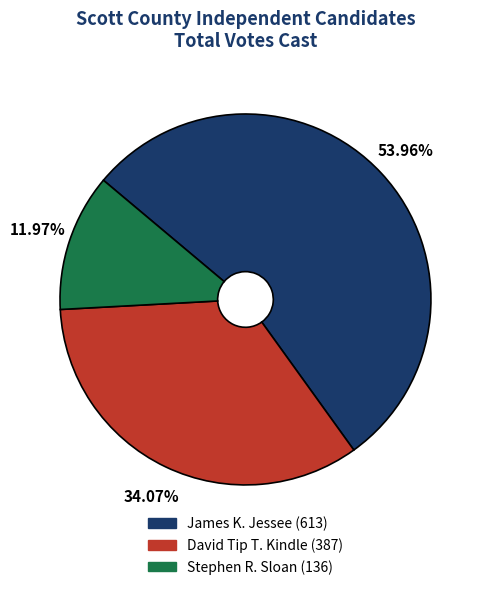

What is the smallest slice in the pie chart?

Stephen R. Sloan